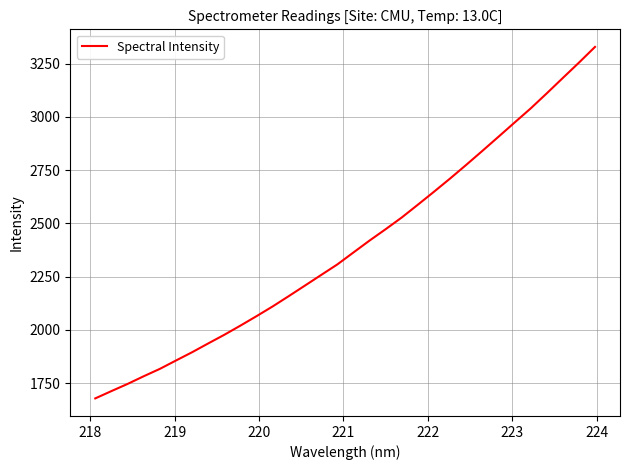

What is the difference between the maximum and minimum values?

1650.5